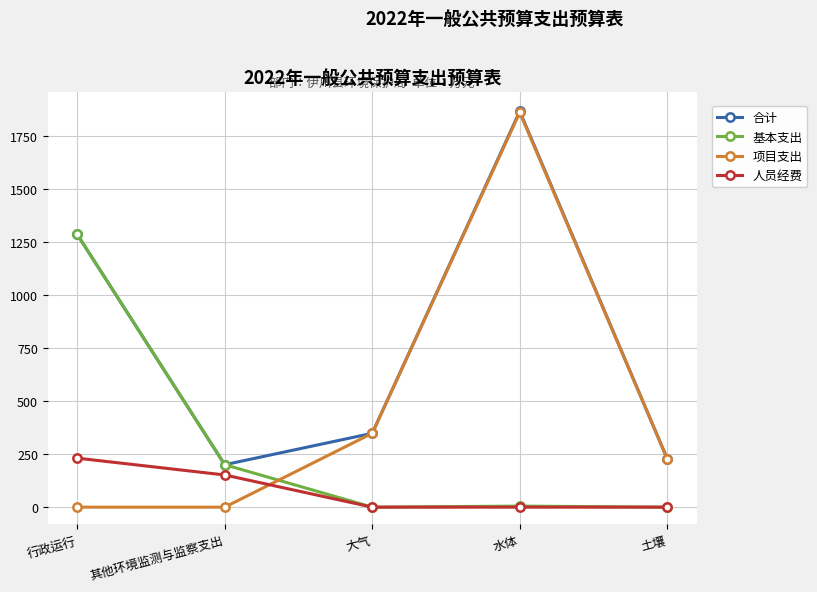

Rank the series by their average value, from lowest to highest.

人员经费, 基本支出, 项目支出, 合计